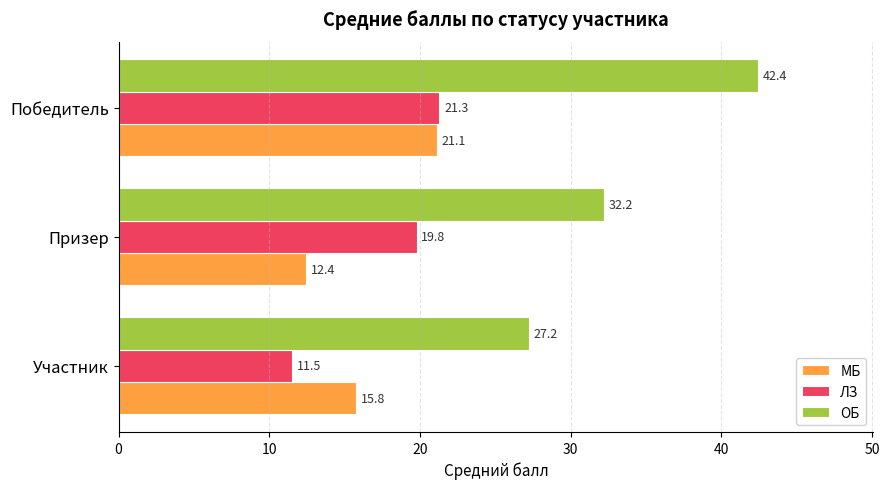

What is the difference between the maximum and minimum values in the ЛЗ series?

9.8